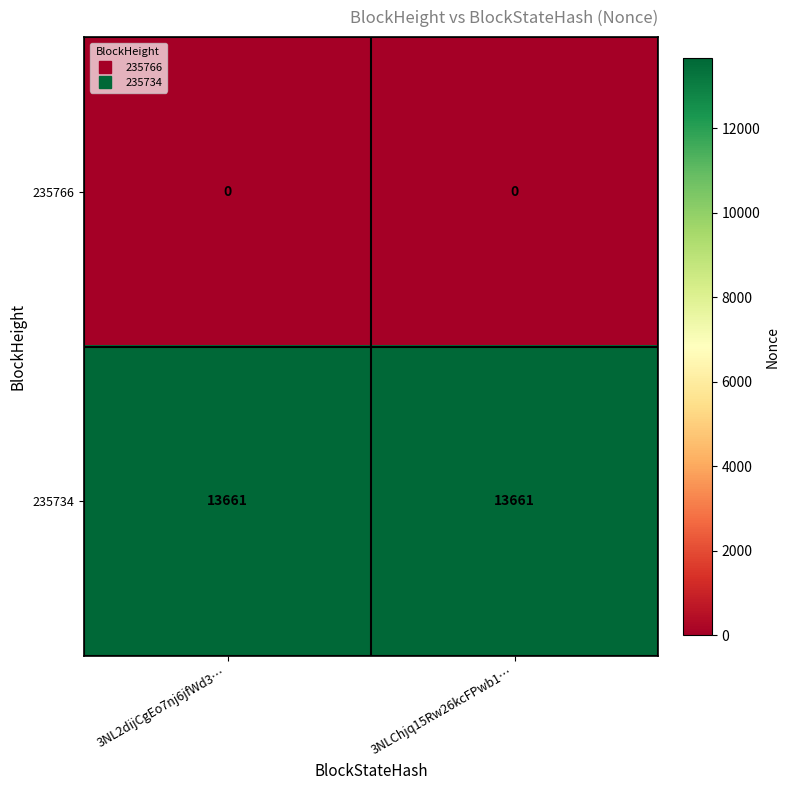

At 3NLChjq15Rw26kcFPwb1…, list the series in order from largest to smallest.

235734, 235766